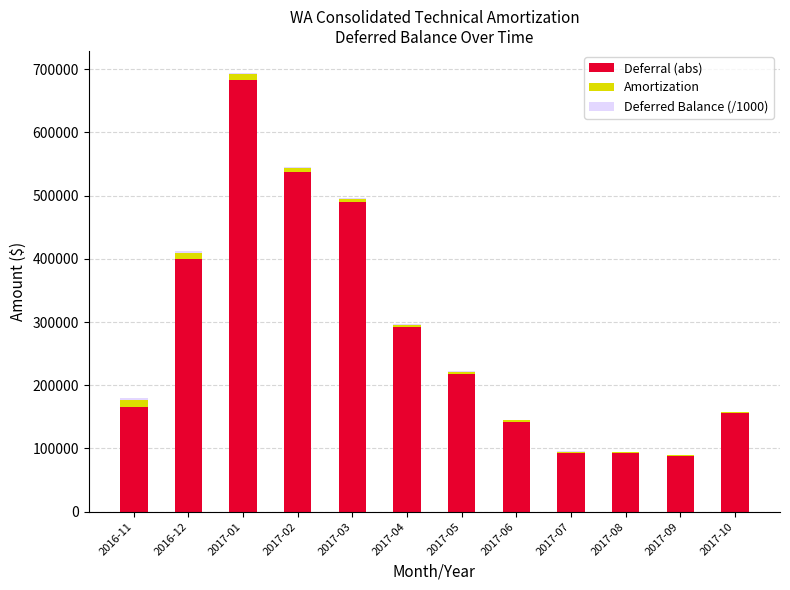

At which category is the sum across all series the highest?

2017-01